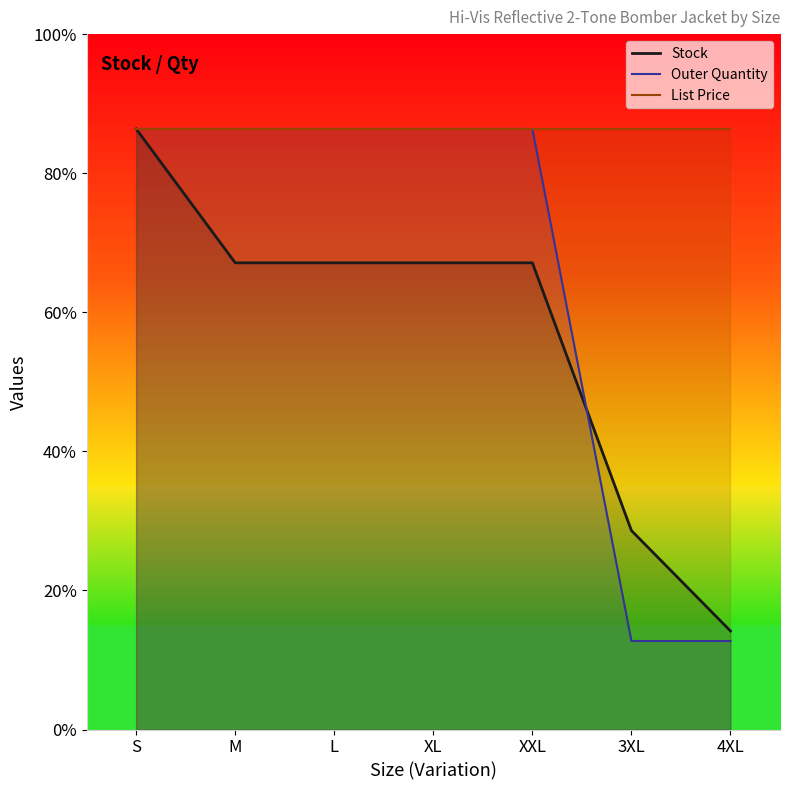

Which category has the lowest value in the Stock series?

4XL